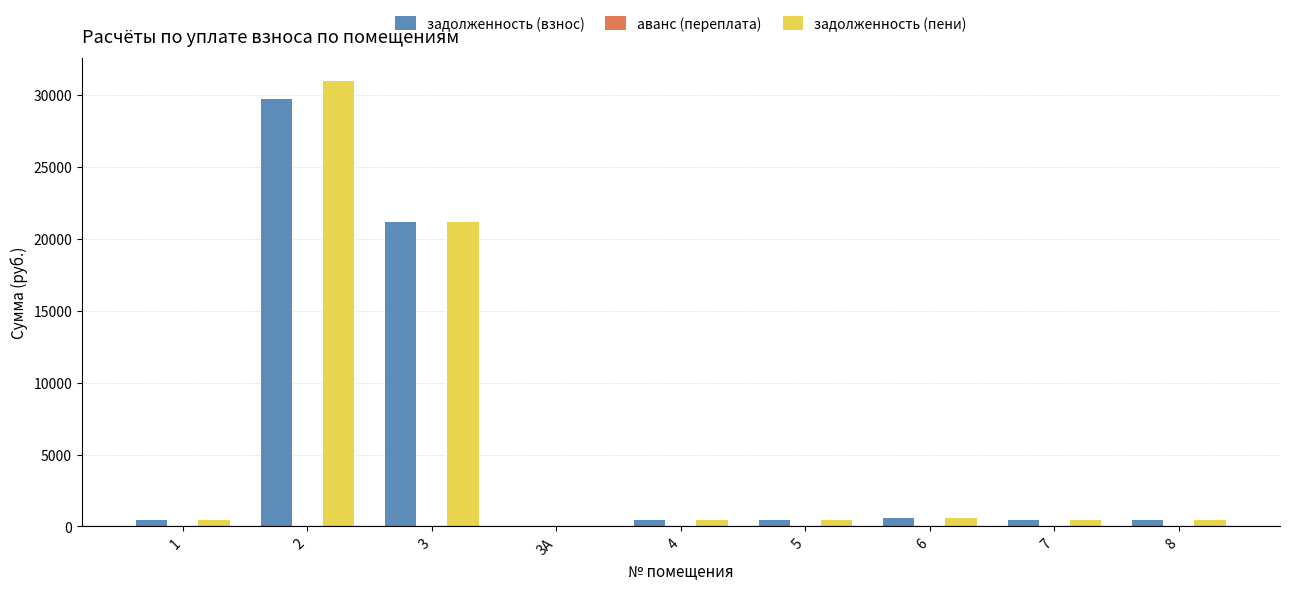

The value of задолженность (взнос) at 2 is 29758.0. True or false?

True